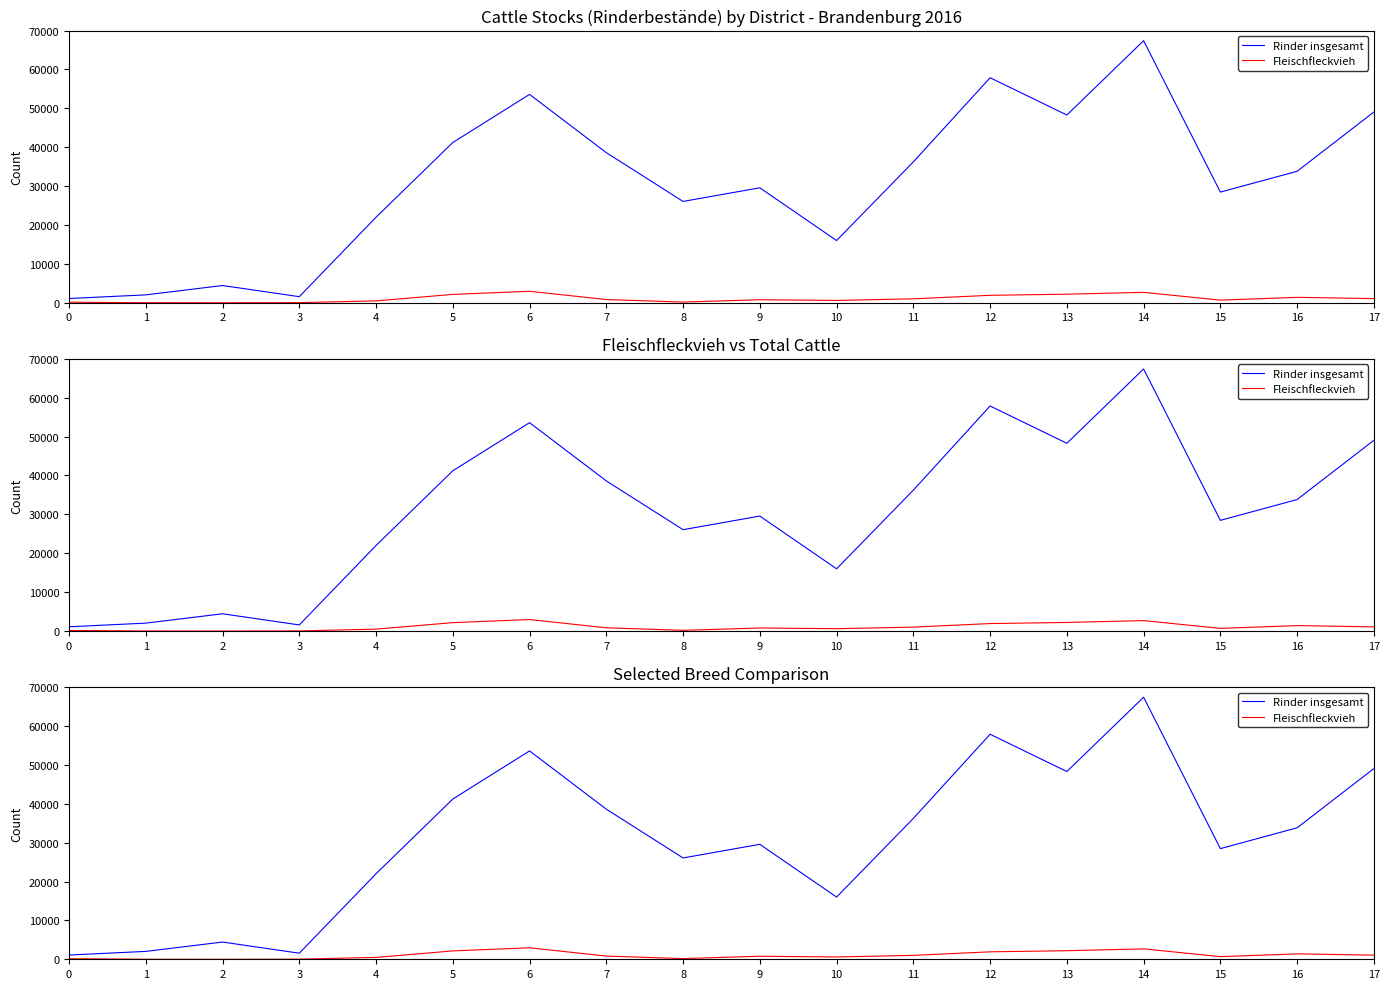

What is the difference between the maximum and second lowest values in the Rinder insgesamt series?

65827